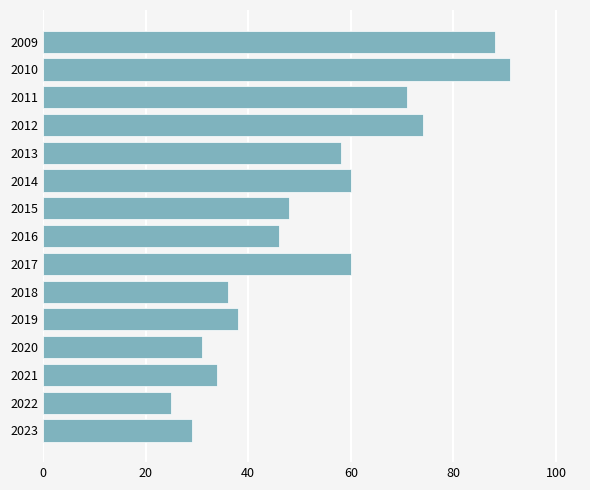

The value at 2015 is 48. True or false?

True